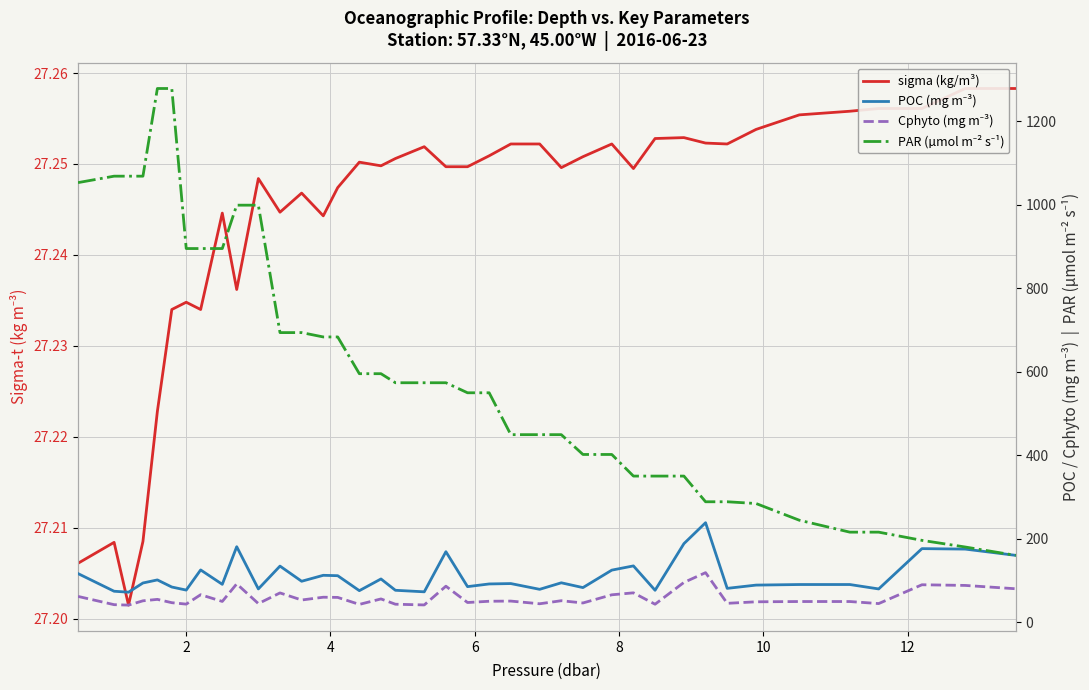

In POC (mg m⁻³), how many points are higher than both neighbors (excluding endpoints)?

12